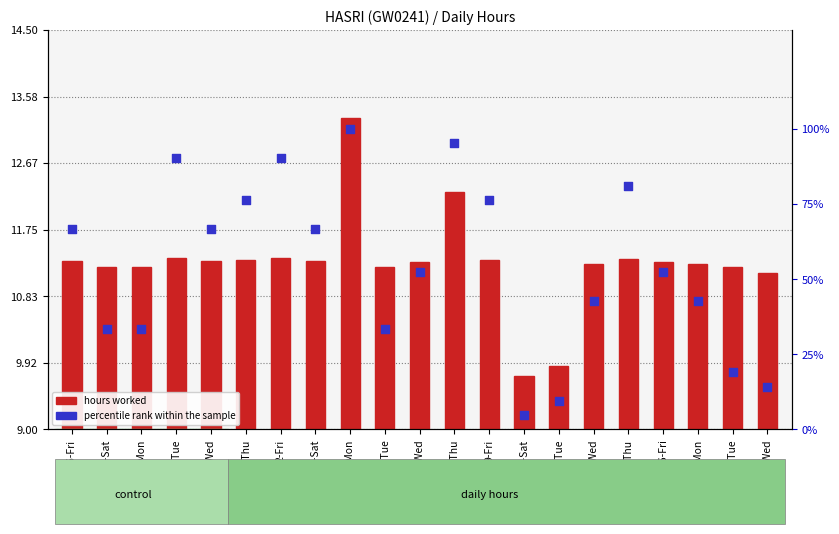

At which category is the sum across all series the highest?

5-Mon